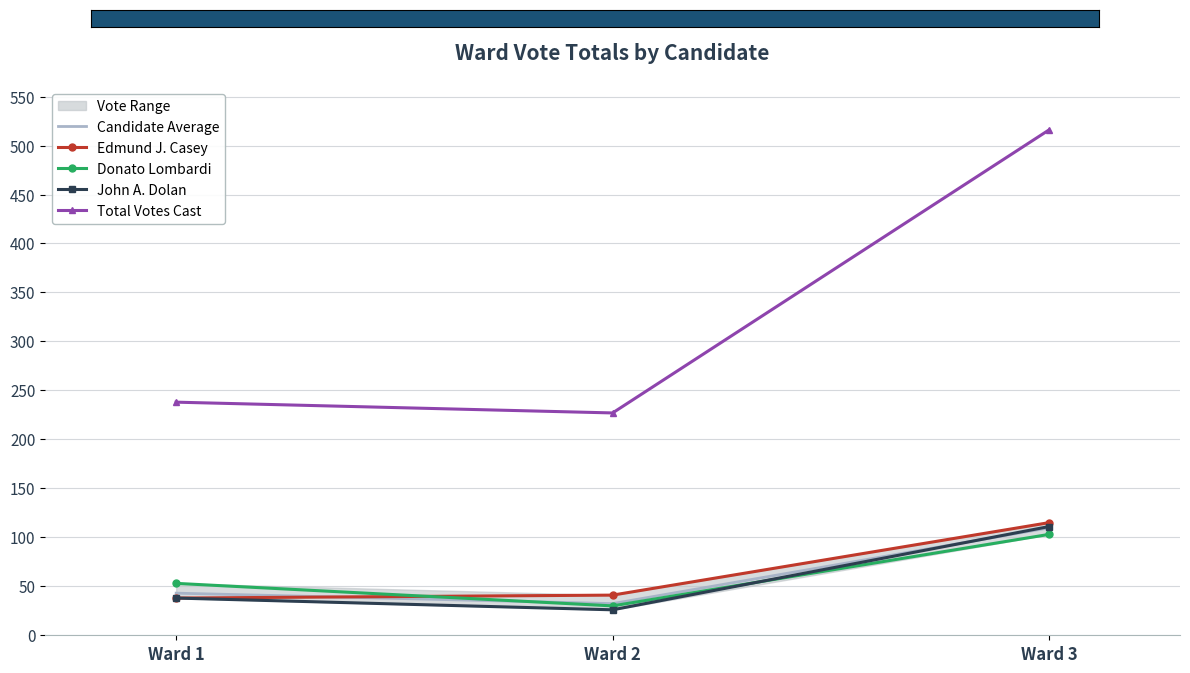

The value of John A. Dolan at Ward 1 is 38.0. True or false?

True